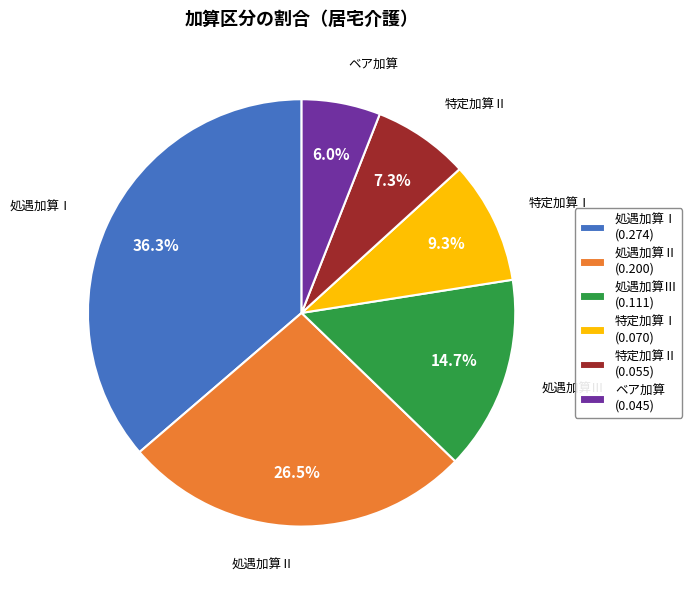

Rank the categories by value from highest to lowest.

処遇加算Ⅰ (0.274), 処遇加算Ⅱ (0.200), 処遇加算Ⅲ (0.111), 特定加算Ⅰ (0.070), 特定加算Ⅱ (0.055), ベア加算 (0.045)